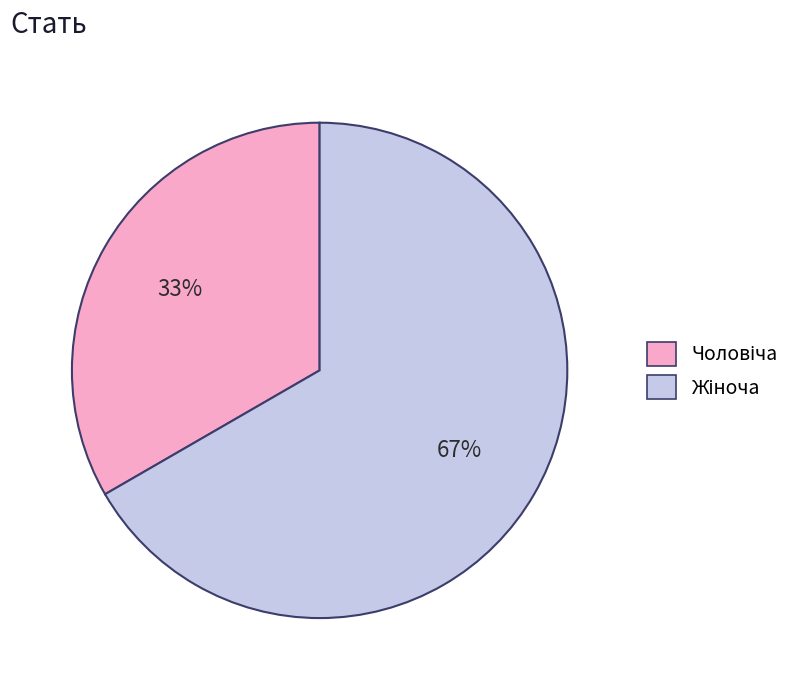

To the nearest percent, what is the average slice percentage?

50%